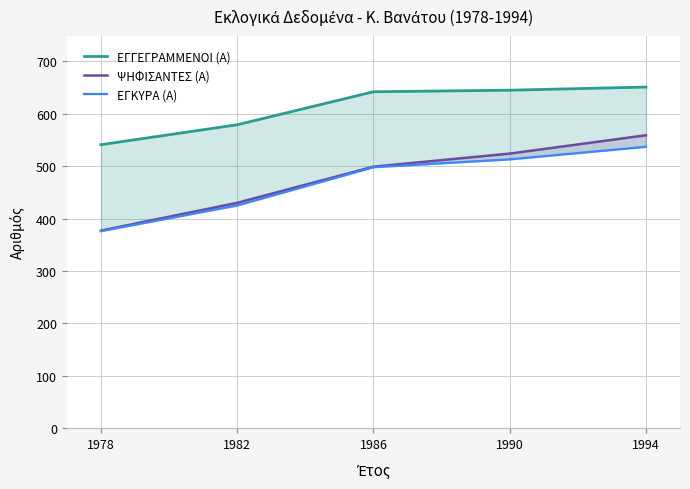

True or false: ΕΓΓΕΓΡΑΜΜΕΝΟΙ (Α) and ΨΗΦΙΣΑΝΤΕΣ (Α) intersect in this chart.

False